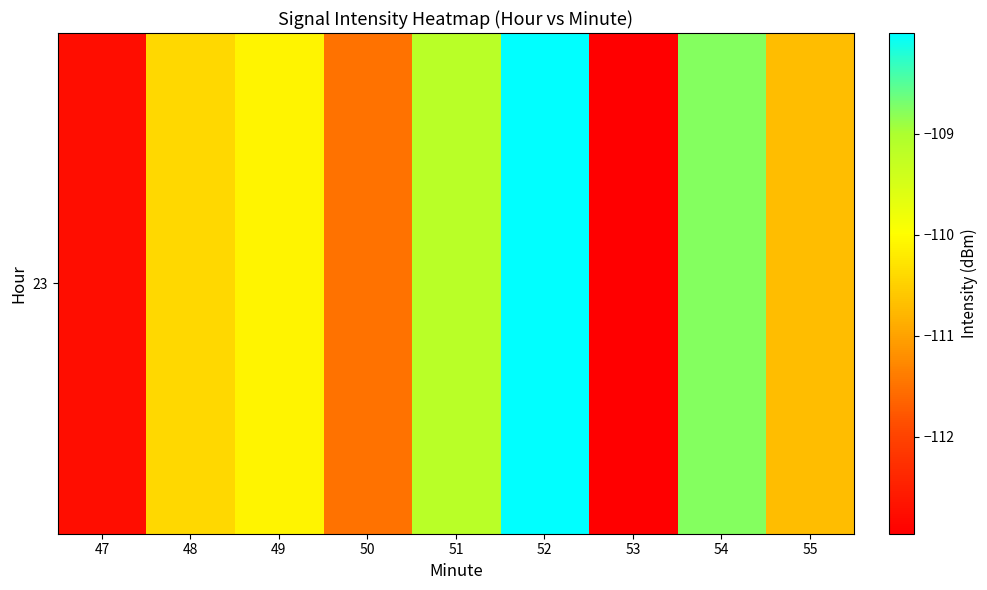

Count the number of values greater than -110.

3